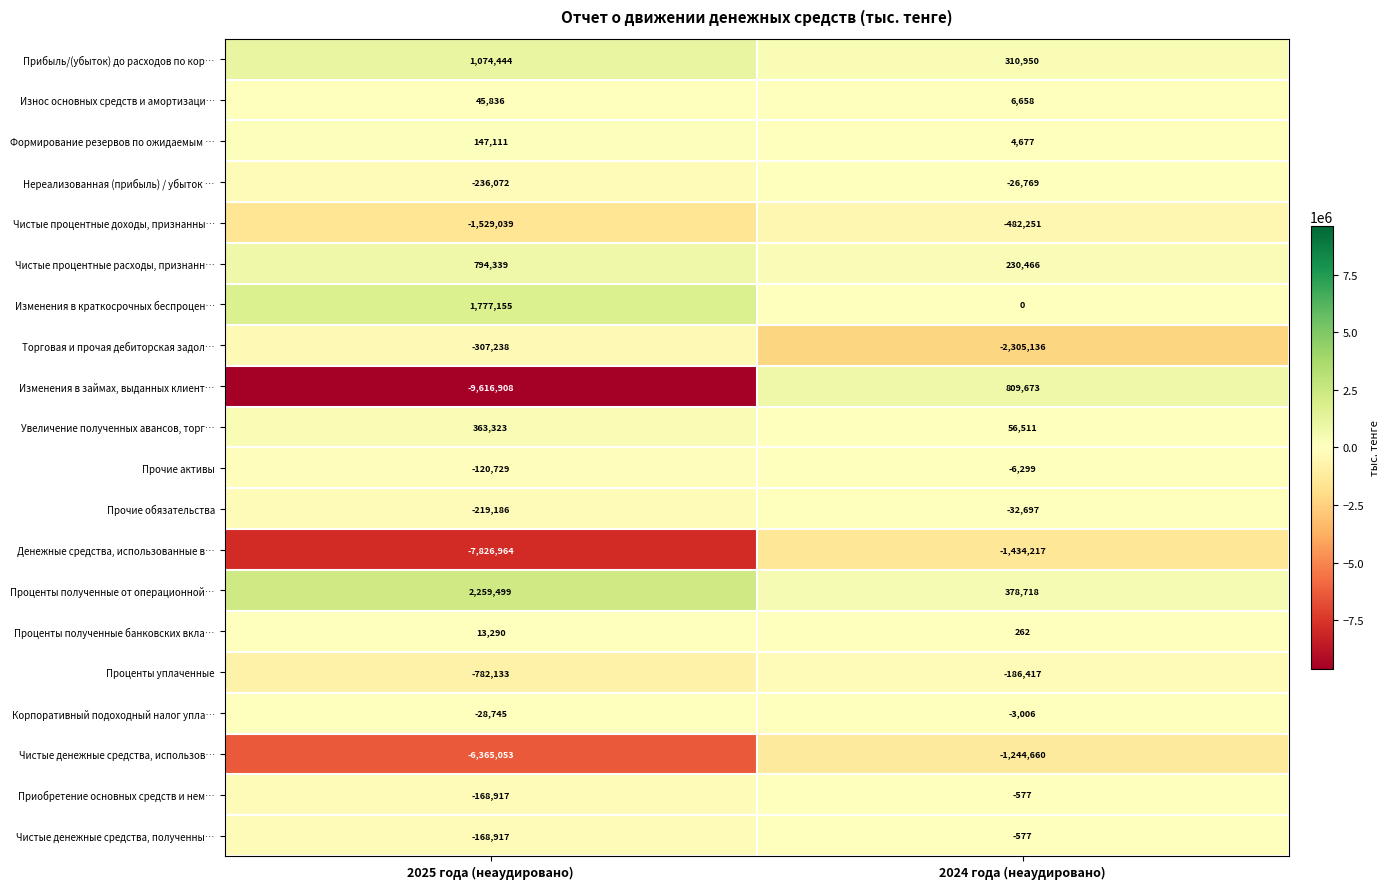

Which series has the largest total across all categories?

Проценты полученные от операционной…